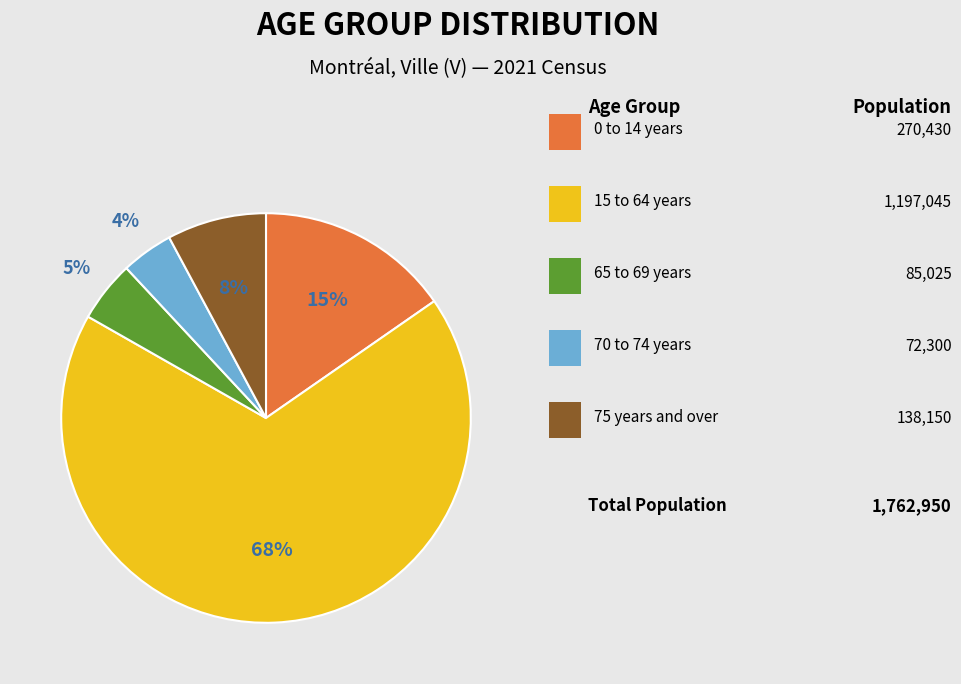

Does any single category account for the majority?

Yes